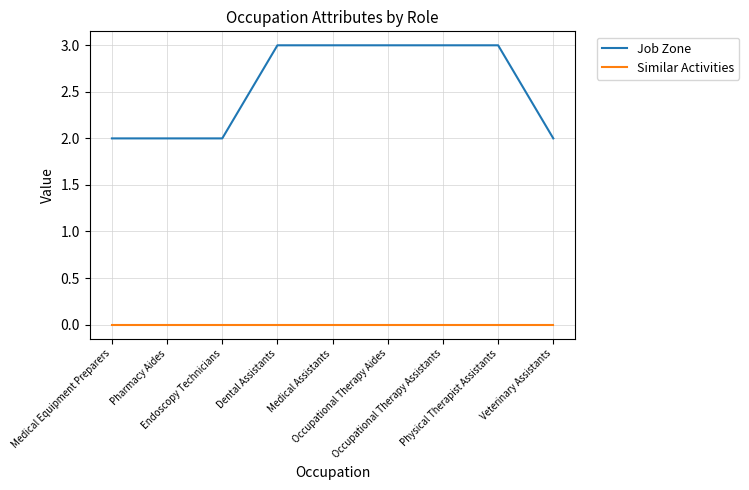

Which series changed the most between Endoscopy Technicians and Physical Therapist Assistants?

Job Zone